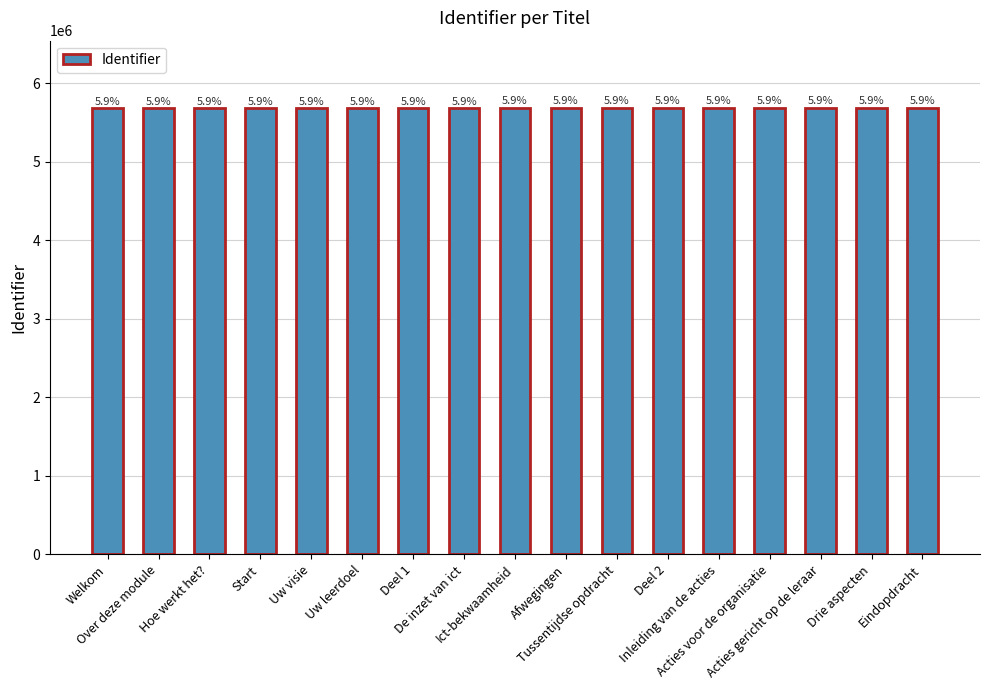

How many bars are there in total?

17